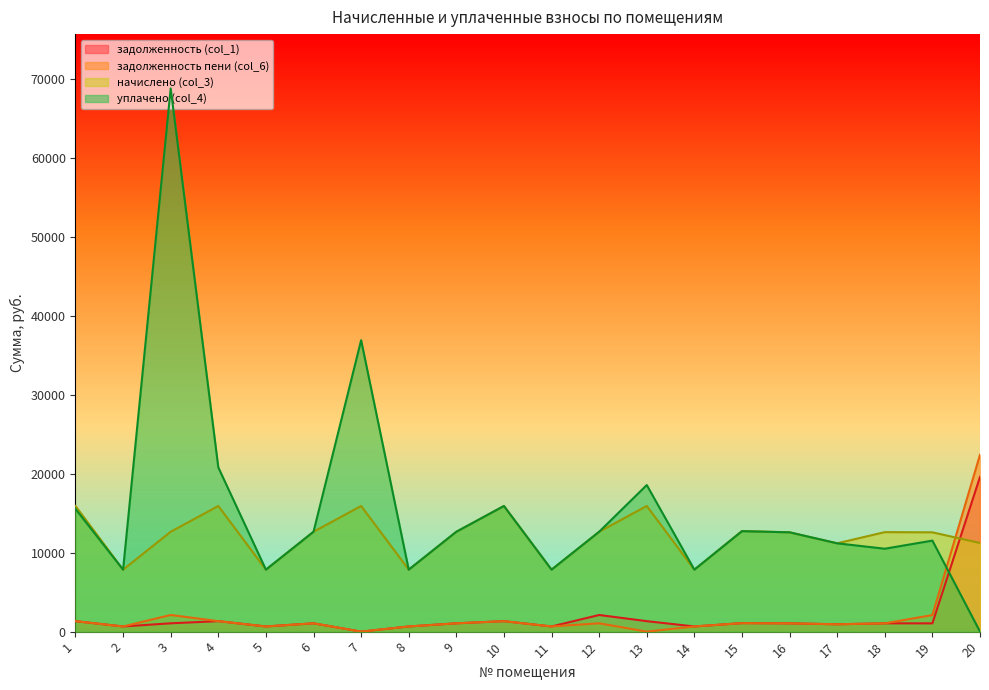

Where is the first local maximum for уплачено (col_4)?

3